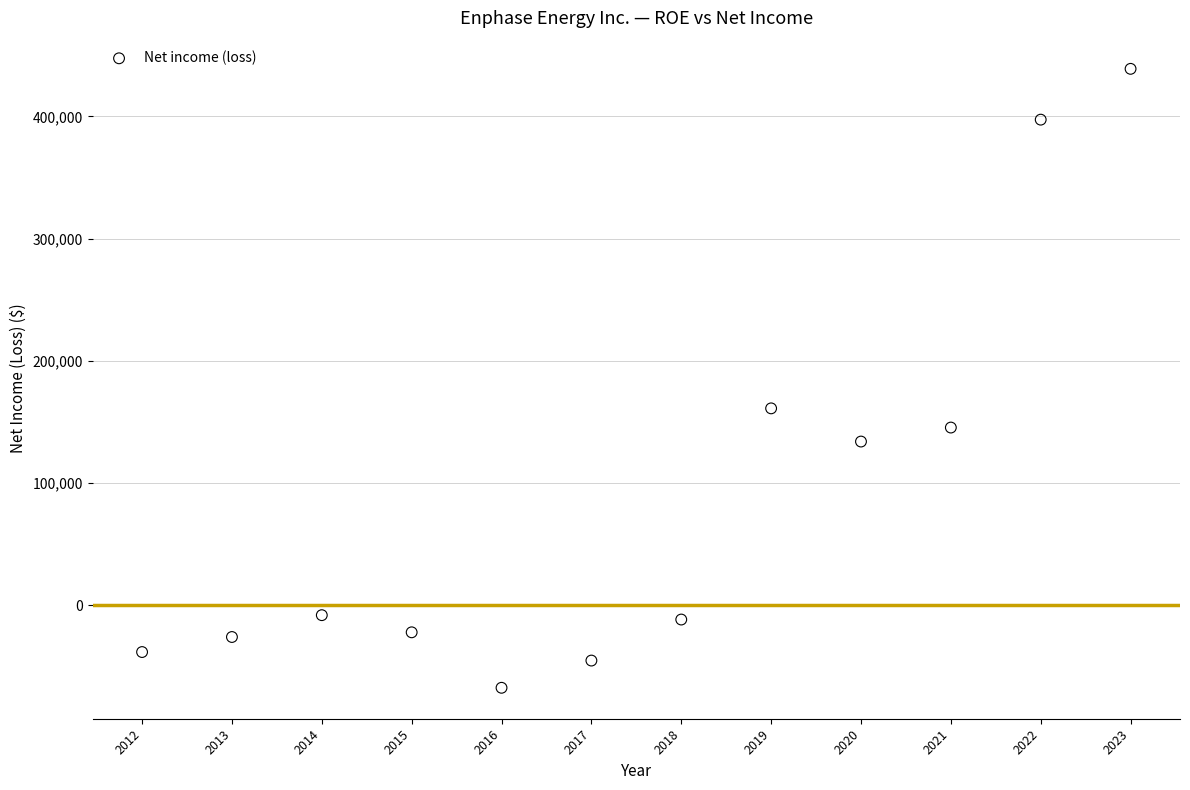

What Y value in the scatter plot is closest to 185737?

161148